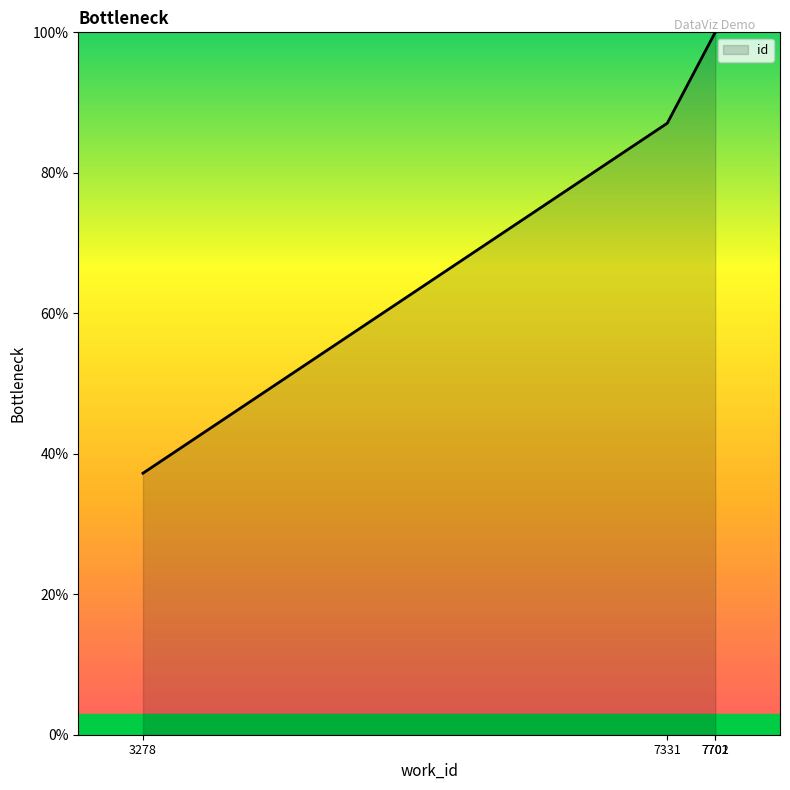

True or false: the data has more than 1 interior local peaks.

False